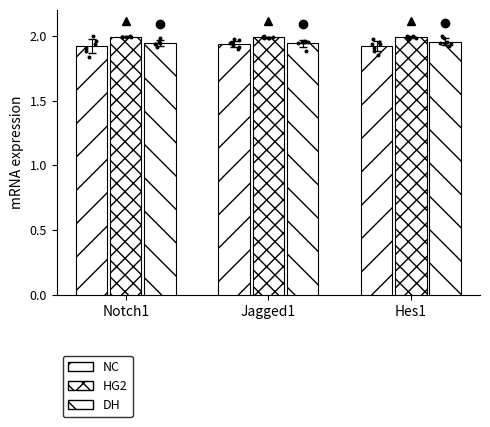

At which category is the sum across all series the highest?

Jagged1